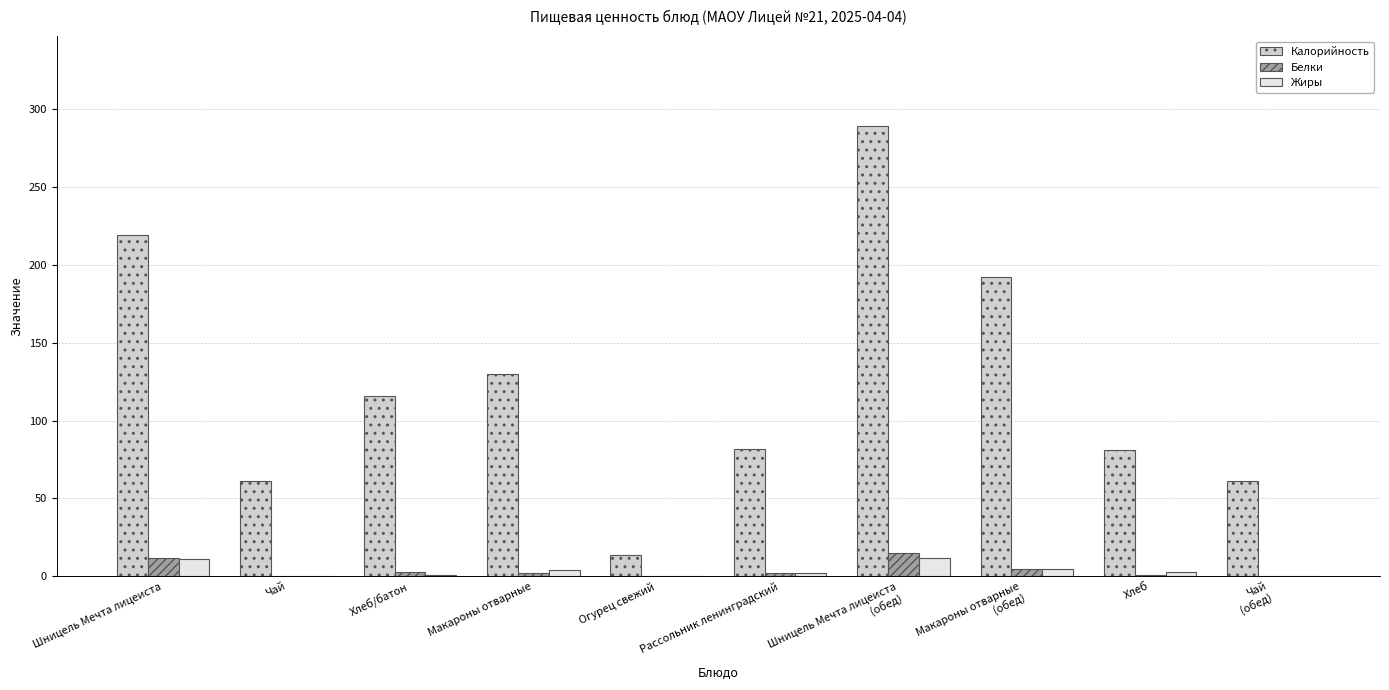

The value of Белки at Макароны отварные
(обед) is 5. True or false?

True